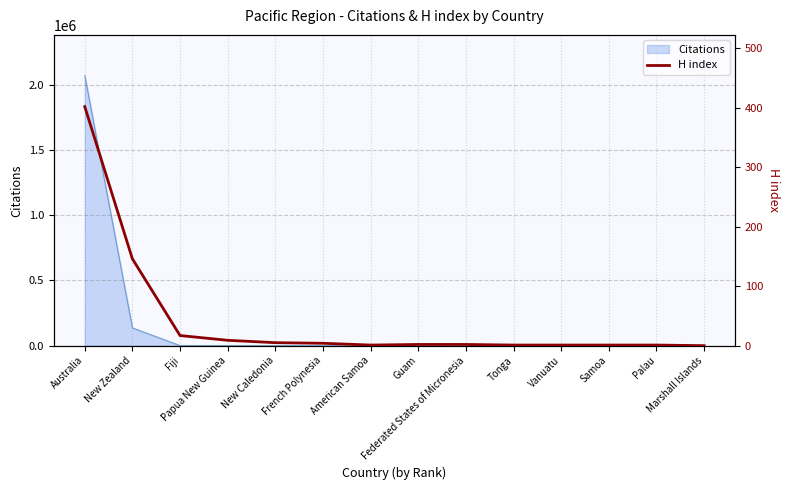

Does the chart display data point markers on the line(s)?

No